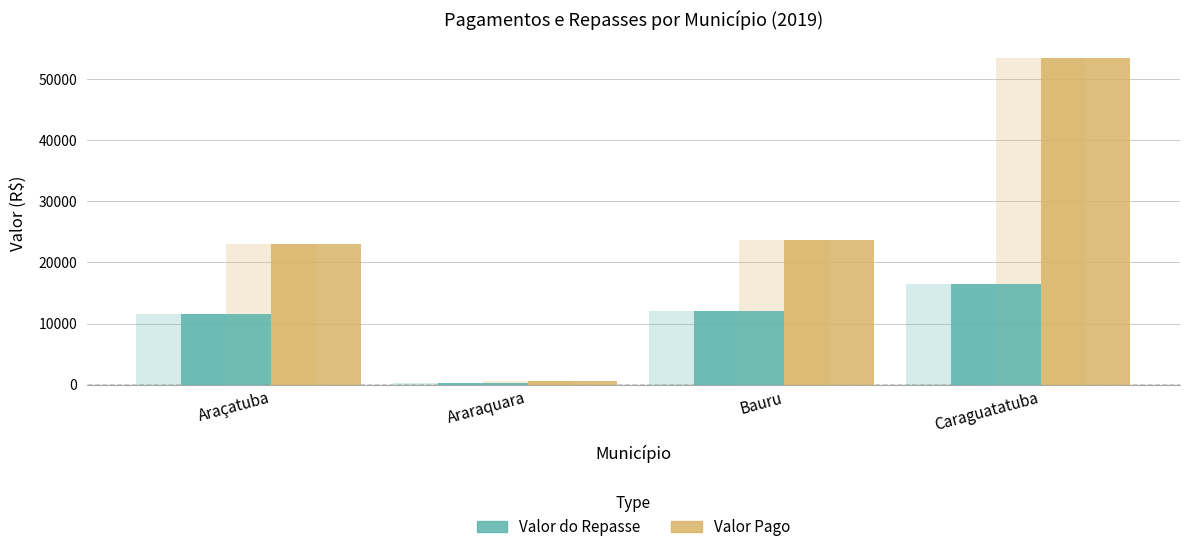

What is the total value across all series at Araçatuba?

34545.5